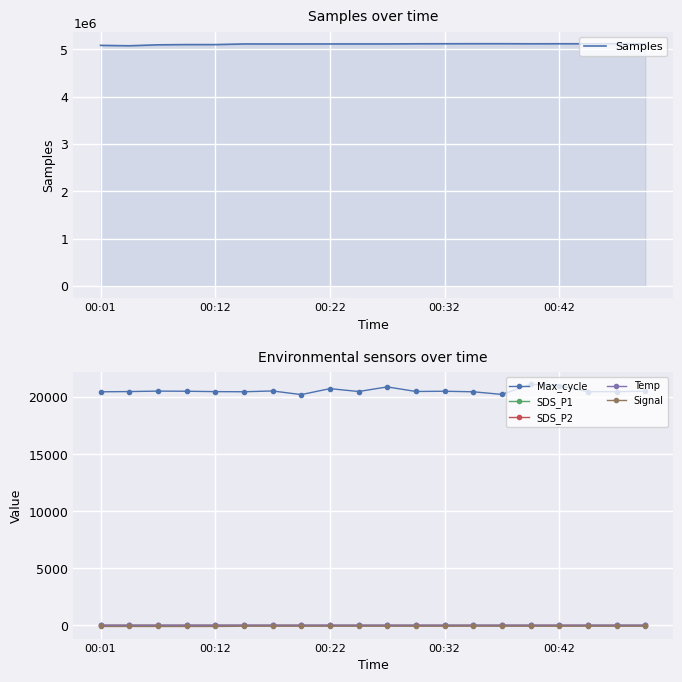

What is the sum of all Samples values?

102132517